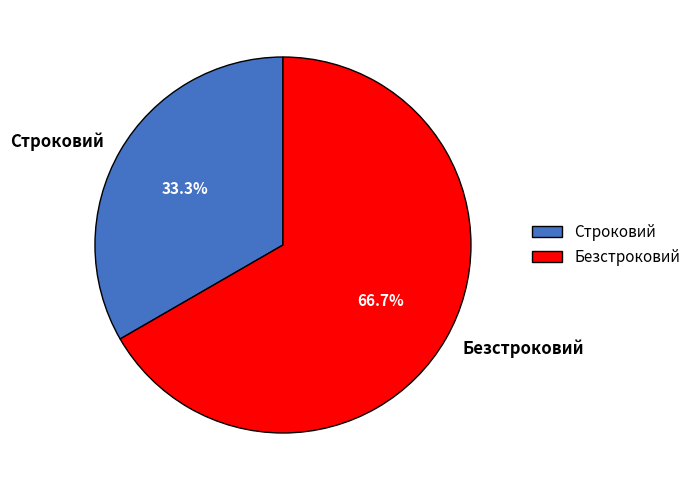

The Строковий slice represents 33% of the pie. True or false?

True